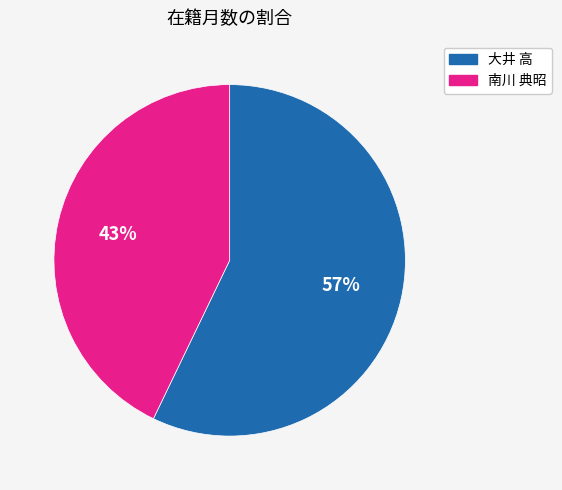

Combined, do 大井 高 and 南川 典昭 account for over 50%?

Yes